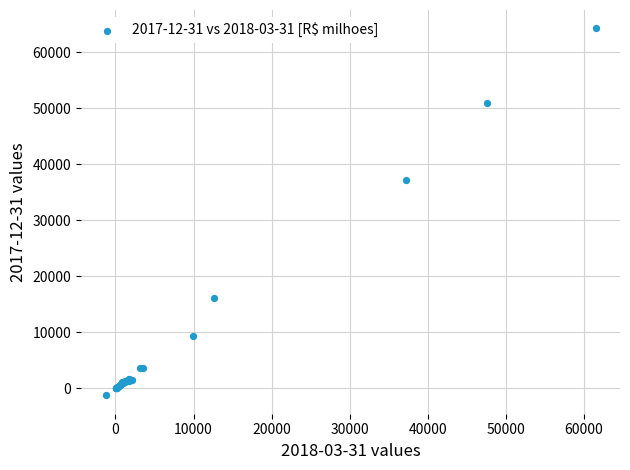

What Y value in the scatter plot is closest to 31490?

37145